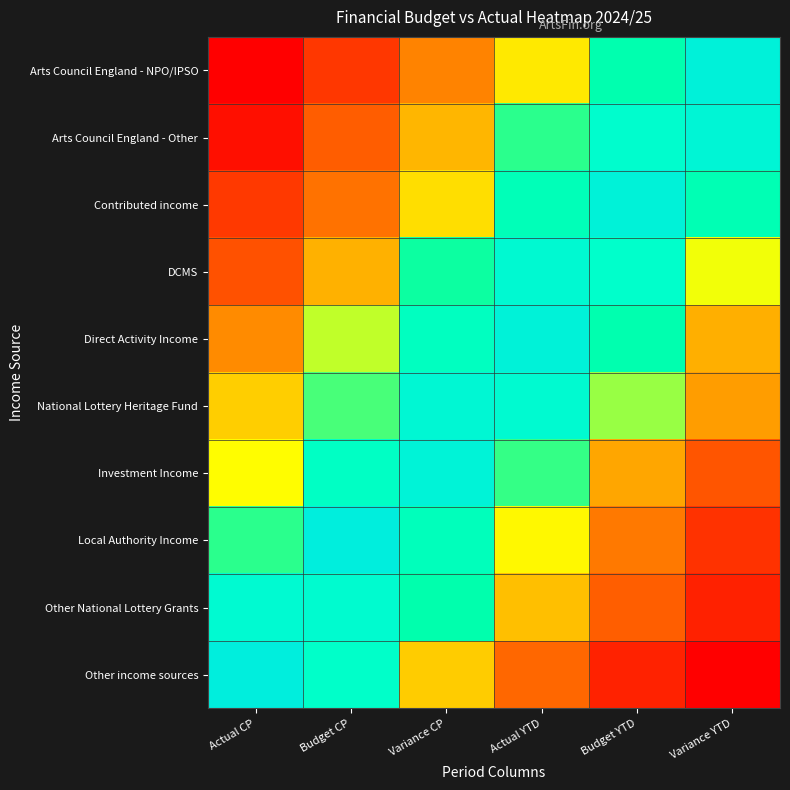

Reading left to right, what are all the values shown in this chart?

Arts Council England - NPO/IPSO: Actual CP=0.0	Budget CP=24507.1	Variance CP=42319.9	Actual YTD=60986.6	Budget YTD=76560.2	Variance YTD=96559.9
Arts Council England - Other: Actual CP=6691.9	Budget CP=34772.9	Variance CP=52122.3	Actual YTD=73191.8	Budget YTD=86317.0	Variance YTD=93588.0
Contributed income: Actual CP=25546.6	Budget CP=39345.6	Variance CP=59040.5	Actual YTD=79056.3	Budget YTD=95820.2	Variance YTD=78025.3
DCMS: Actual CP=32652.8	Budget CP=51245.6	Variance CP=74451.9	Actual YTD=89728.3	Budget YTD=84588.1	Variance YTD=65330.3
Direct Activity Income: Actual CP=44005.1	Budget CP=67296.2	Variance CP=81441.2	Actual YTD=95697.9	Budget YTD=76479.7	Variance YTD=51020.1
National Lottery Heritage Fund: Actual CP=56631.0	Budget CP=72260.8	Variance CP=91206.1	Actual YTD=88933.3	Budget YTD=69100.8	Variance YTD=47528.4
Investment Income: Actual CP=64712.8	Budget CP=82643.4	Variance CP=95175.7	Actual YTD=72734.9	Budget YTD=49553.7	Variance YTD=33285.1
Local Authority Income: Actual CP=73121.7	Budget CP=100000.0	Variance CP=79810.0	Actual YTD=63847.4	Budget YTD=40339.3	Variance YTD=22422.9
Other National Lottery Grants: Actual CP=89356.0	Budget CP=87959.7	Variance CP=75807.0	Actual YTD=53862.4	Budget YTD=35506.1	Variance YTD=15059.4
Other income sources: Actual CP=100000.0	Budget CP=84218.7	Variance CP=55884.9	Actual YTD=36959.8	Budget YTD=15452.3	Variance YTD=0.0